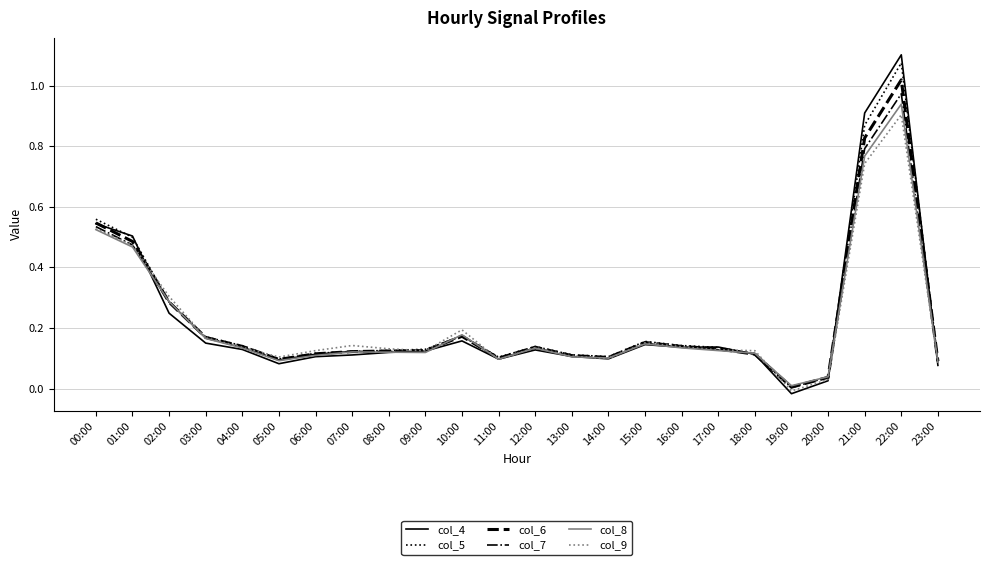

Which series has the widest spread of values?

col_4